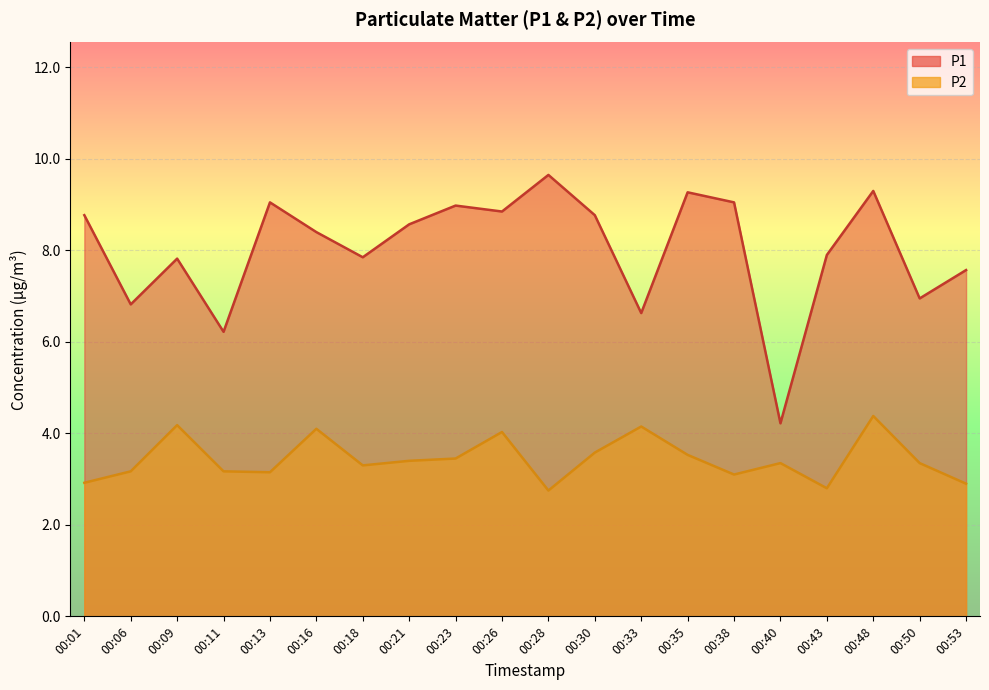

What is the minimum value shown in the chart?

2.8